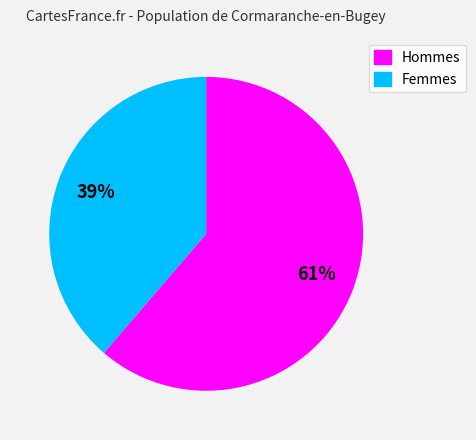

To the nearest percent, what percentage of the pie is Femmes?

39%